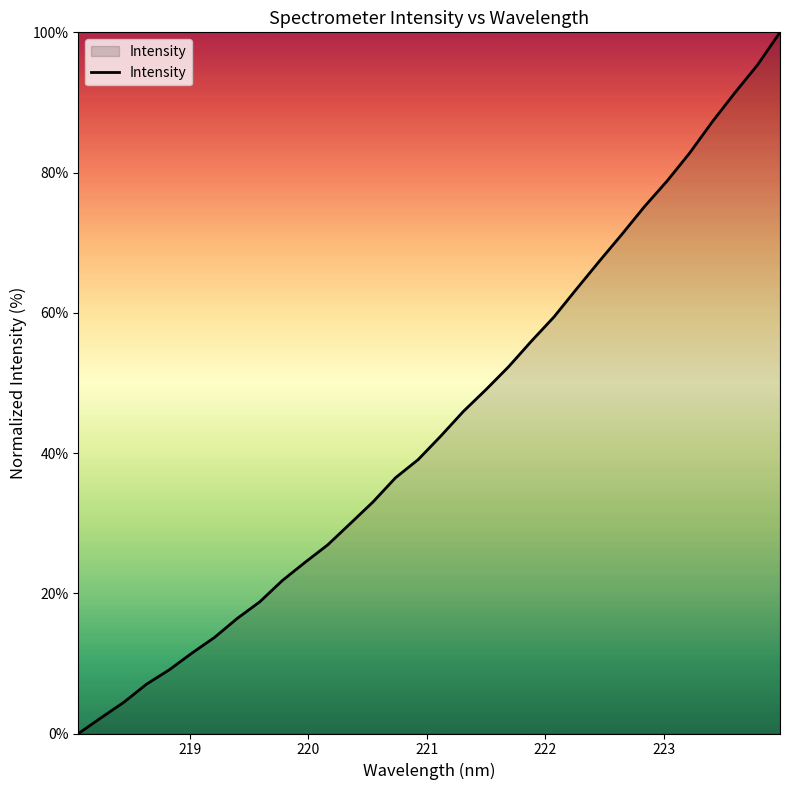

Reading left to right, transcribe all the data shown in this chart.

0.0	2.3	4.5	7.0	9.1	11.5	13.7	16.4	18.8	21.8	24.4	26.9	29.9	33.0	36.5	39.1	42.4	45.9	49.1	52.3	55.9	59.4	63.4	67.3	71.2	75.1	78.8	82.8	87.2	91.4	95.3	100.0